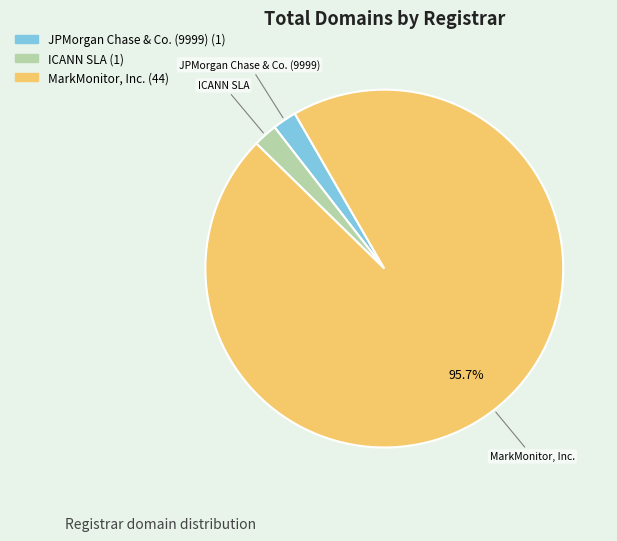

What is the ratio of the value at JPMorgan Chase & Co. (9999) to the value at ICANN SLA?

1.0